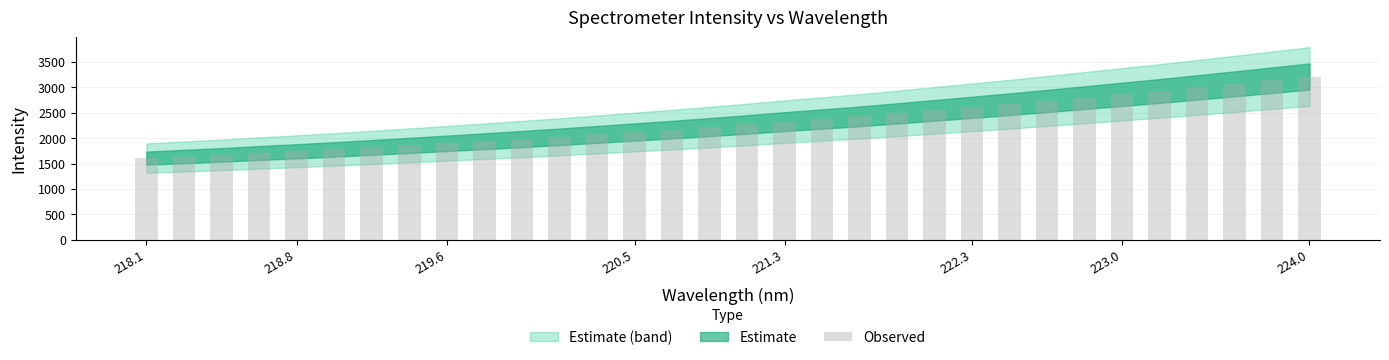

What is the value of the 7th bar from the left?

1817.2